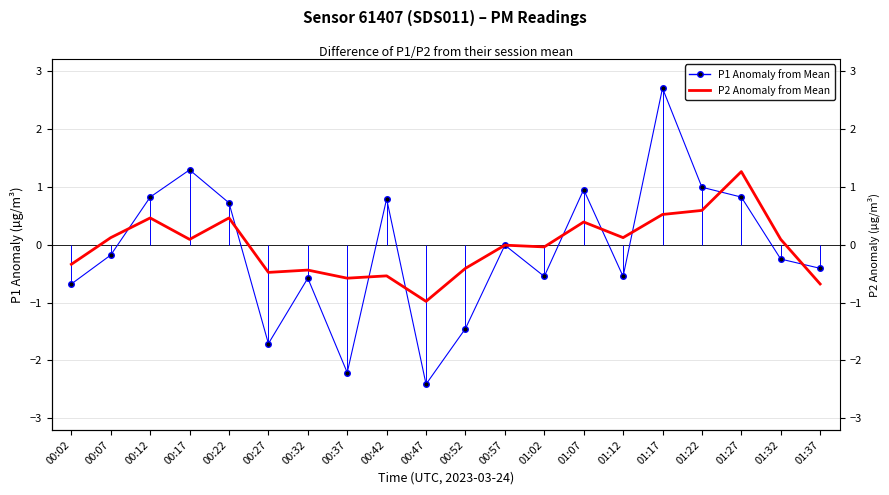

Reading left to right, what are all the values shown in this chart?

P1 Anomaly from Mean: 00:02=-0.7	00:07=-0.2	00:12=0.8	00:17=1.3	00:22=0.7	00:27=-1.7	00:32=-0.6	00:37=-2.2	00:42=0.8	00:47=-2.4	00:52=-1.5	00:57=-0.0	01:02=-0.6	01:07=0.9	01:12=-0.6	01:17=2.7	01:22=1.0	01:27=0.8	01:32=-0.2	01:37=-0.4
P2 Anomaly from Mean: 00:02=-0.3	00:07=0.1	00:12=0.5	00:17=0.1	00:22=0.5	00:27=-0.5	00:32=-0.4	00:37=-0.6	00:42=-0.5	00:47=-1.0	00:52=-0.4	00:57=-0.0	01:02=-0.0	01:07=0.4	01:12=0.1	01:17=0.5	01:22=0.6	01:27=1.3	01:32=0.1	01:37=-0.7